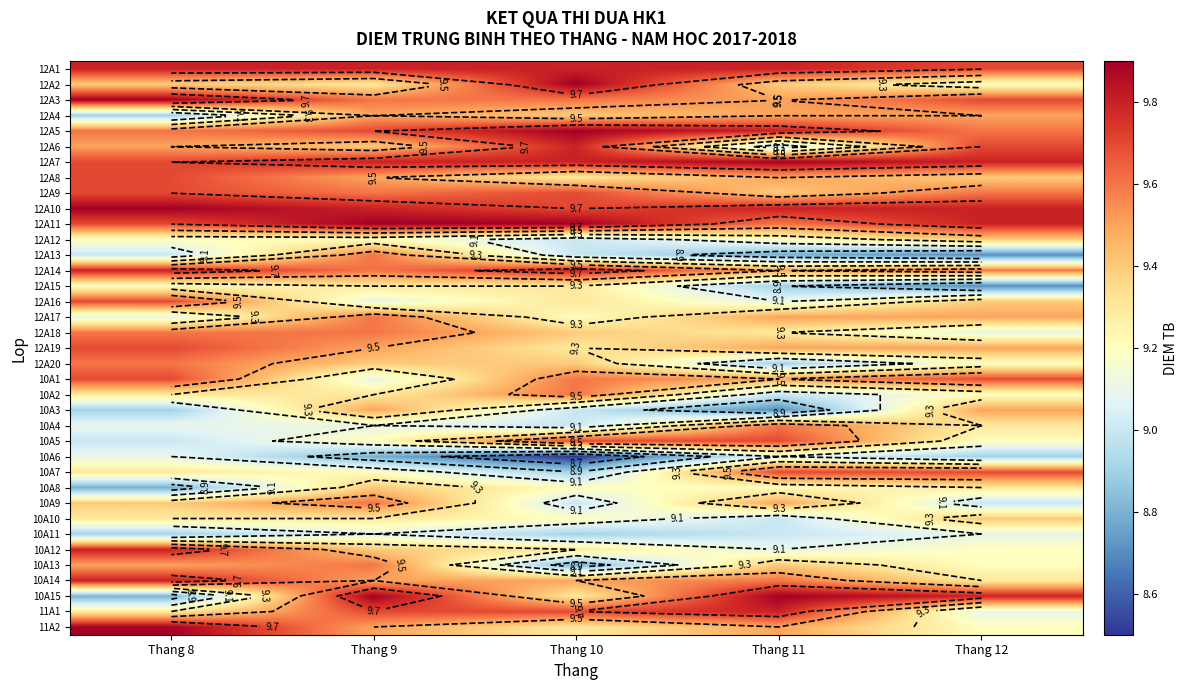

Which series has the largest range (max minus min)?

10A15